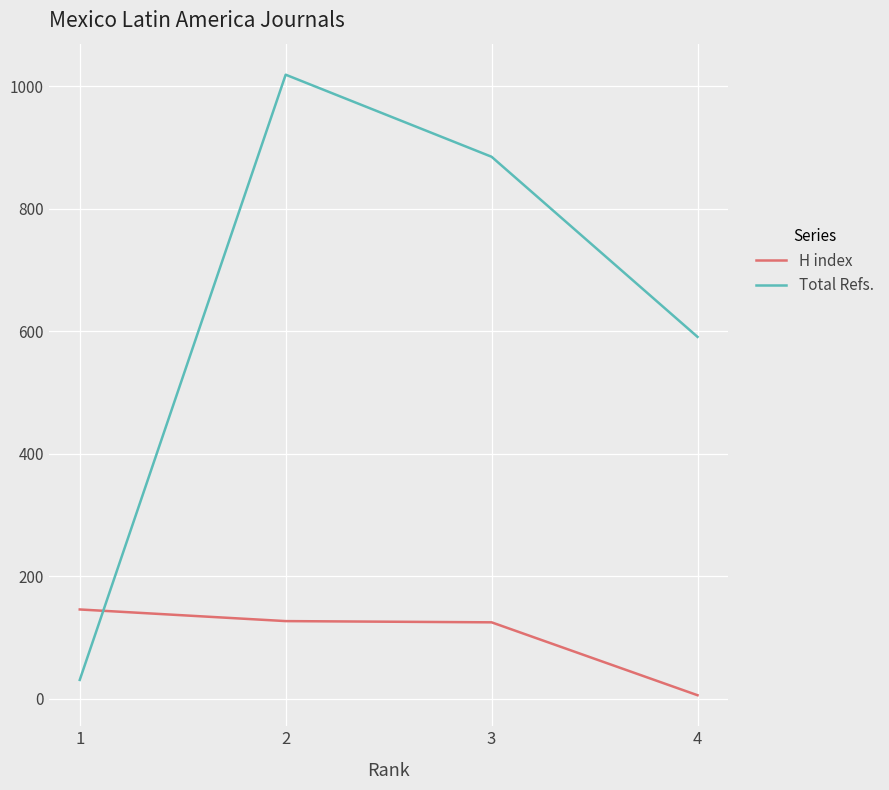

What is the maximum value for Total Refs.?

1019